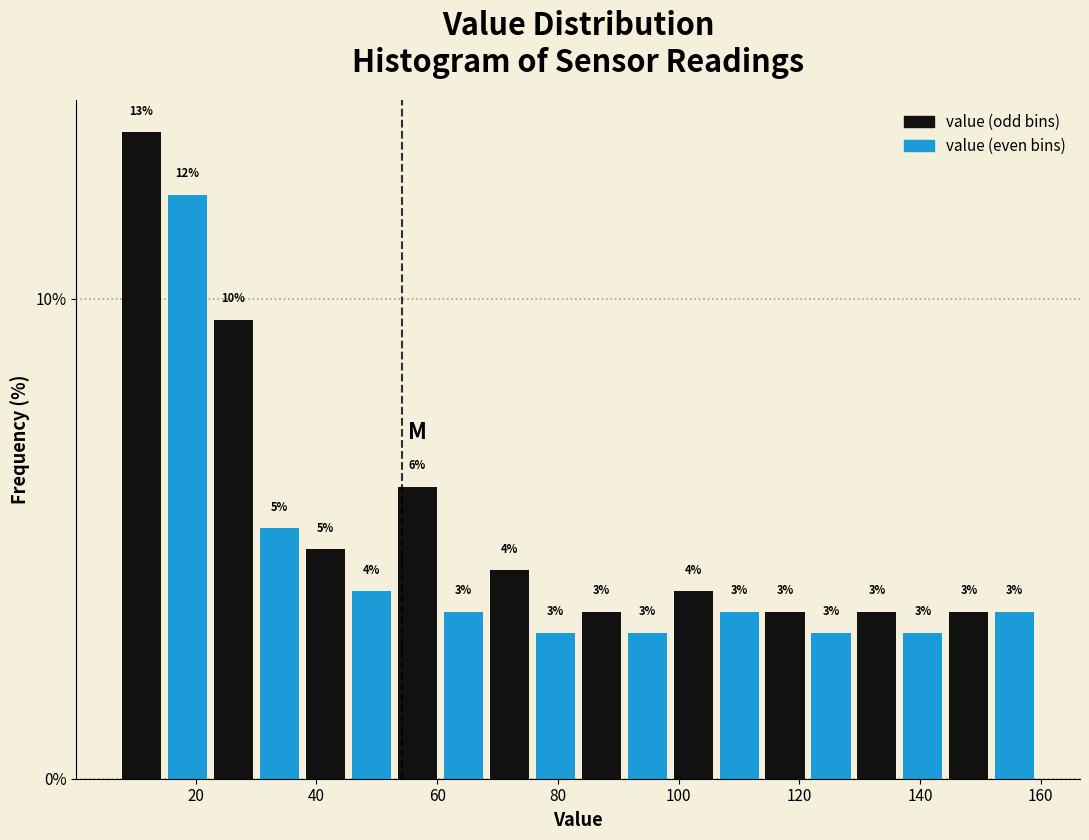

Read against the x-axis, roughly where is the centre of the tallest bar?

12